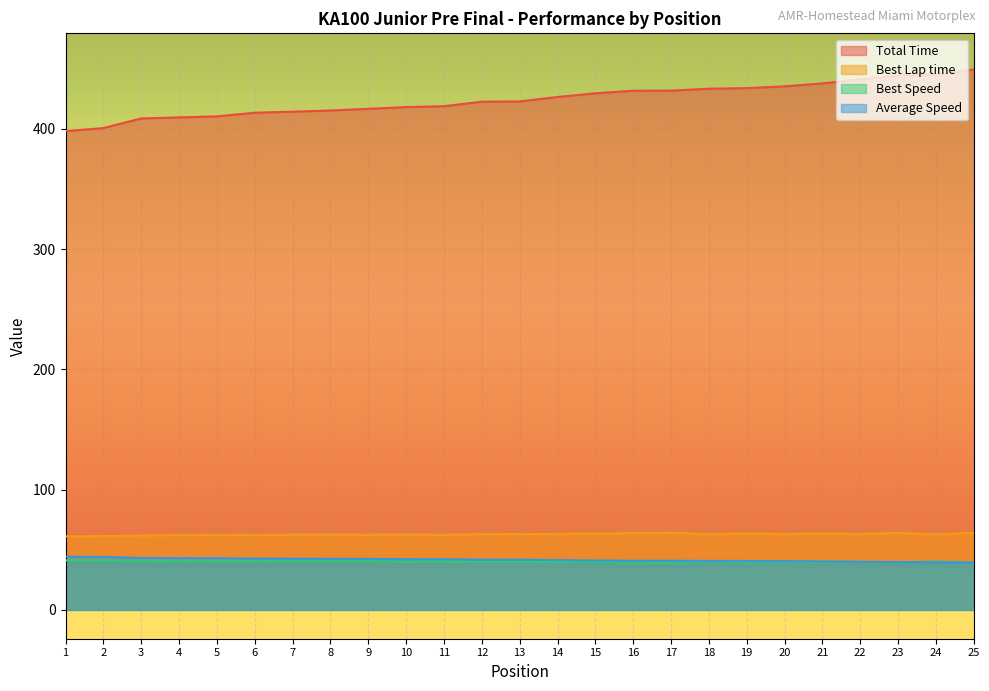

Rank the series by their maximum value, from highest to lowest.

Total Time, Best Lap time, Average Speed, Best Speed